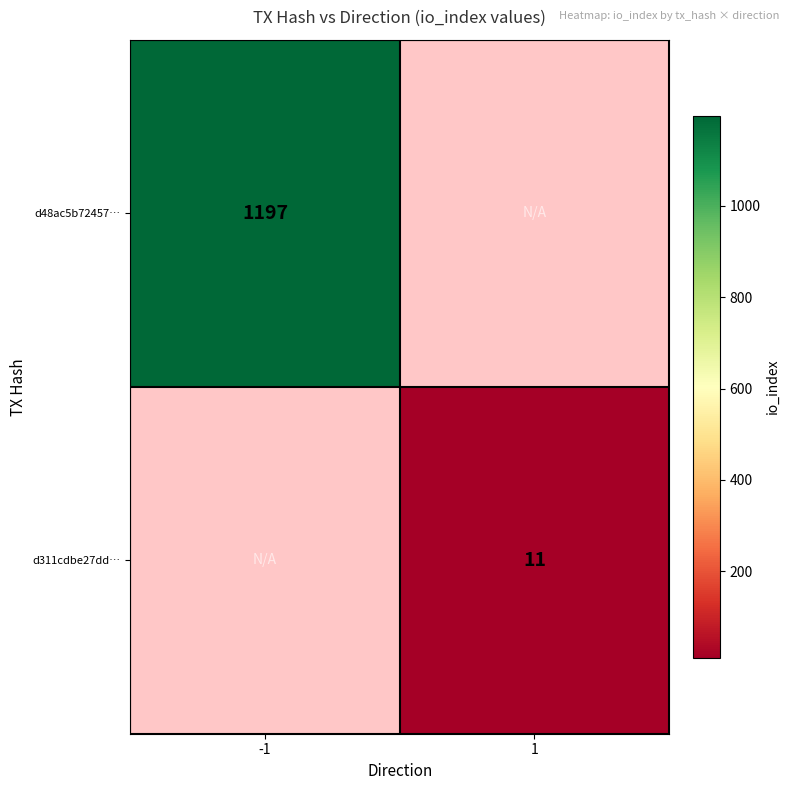

Count the number of categories in the chart.

2